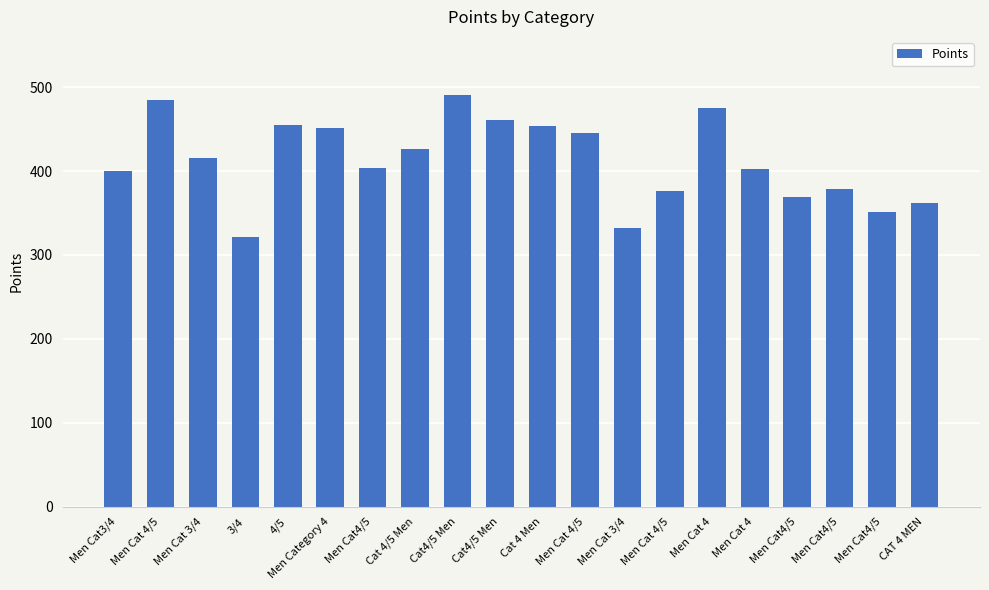

What is the value of the 20th bar from the left?

361.8